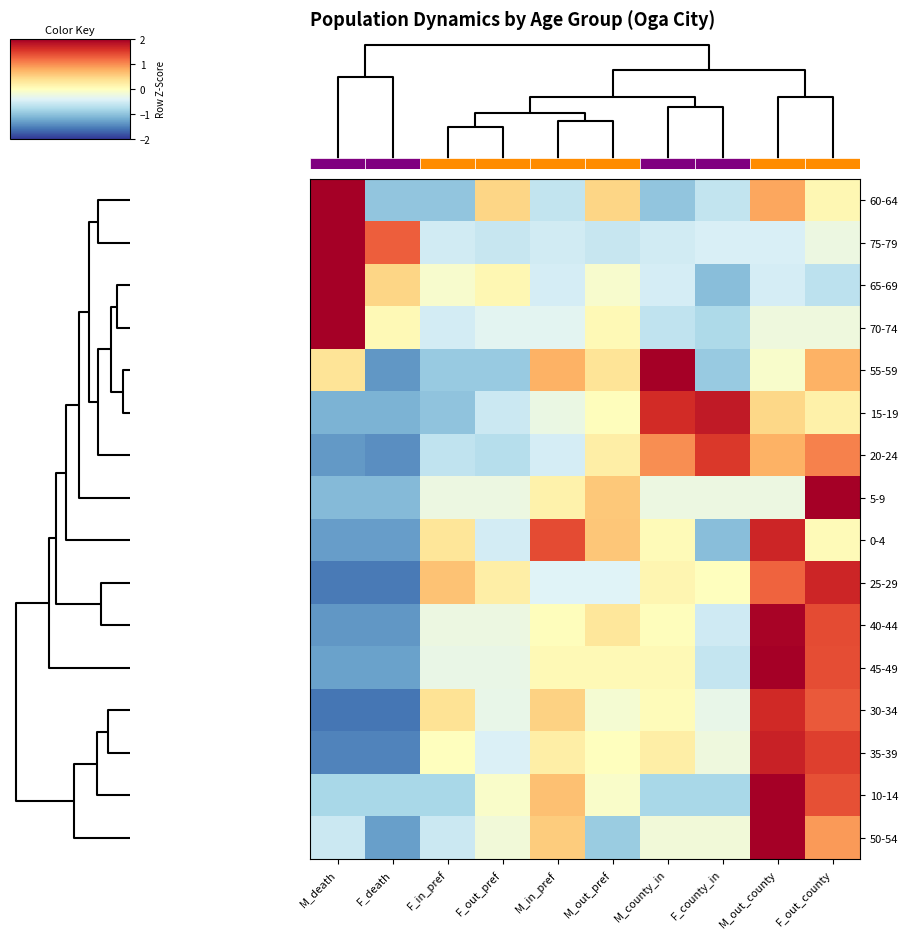

Count the number of categories in the chart.

10